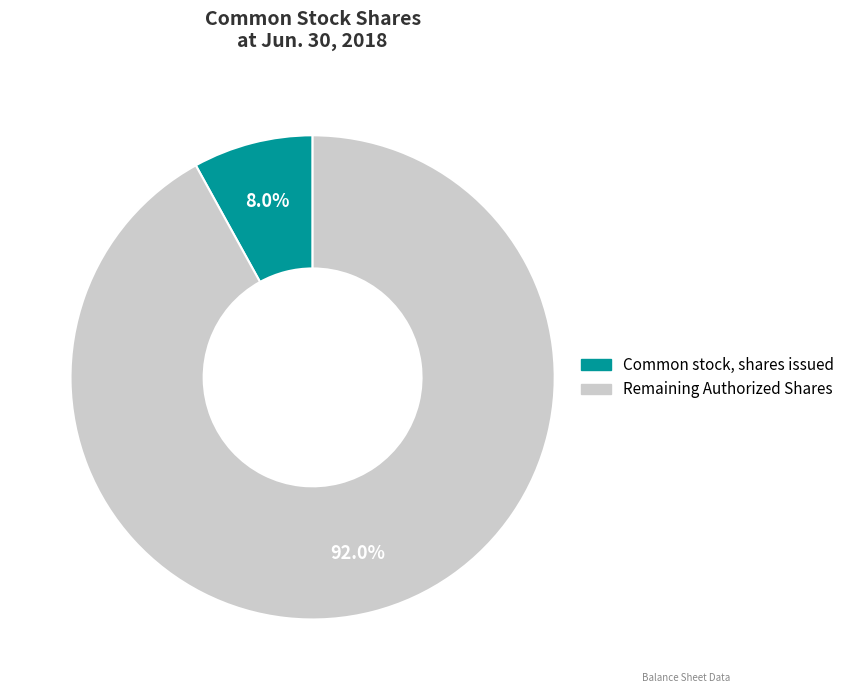

Is there a majority slice in this chart?

Yes